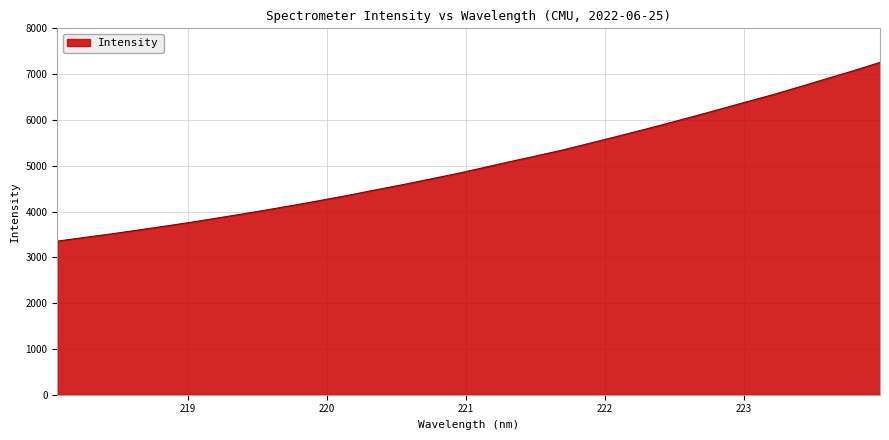

What is the difference between the maximum and minimum values?

3902.7